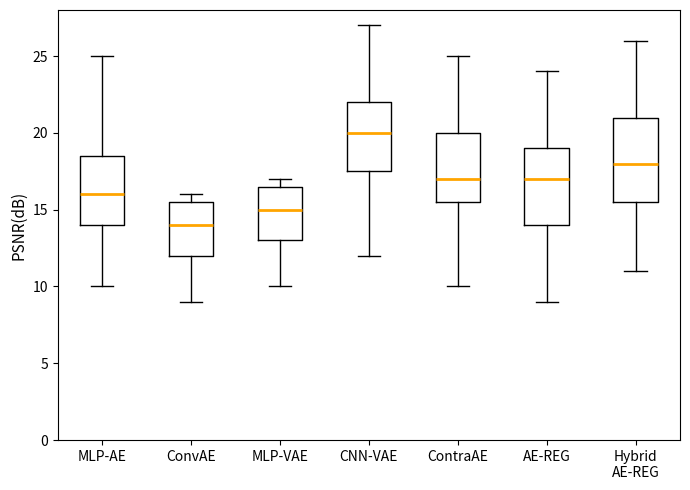

Comparing the boxes themselves (not the whiskers), which one is the tallest?

Hybrid AE-REG